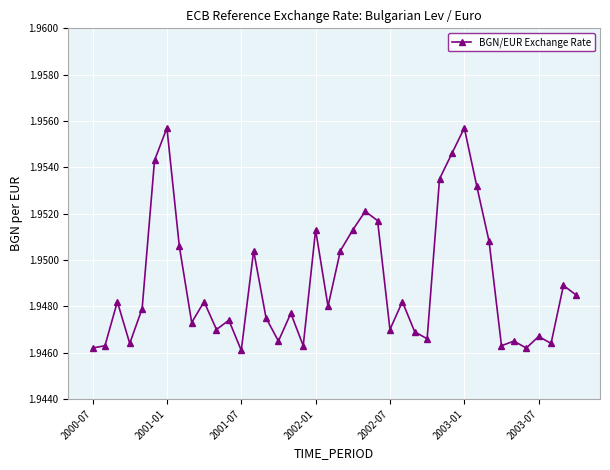

How many values are between 1 and 2?

40